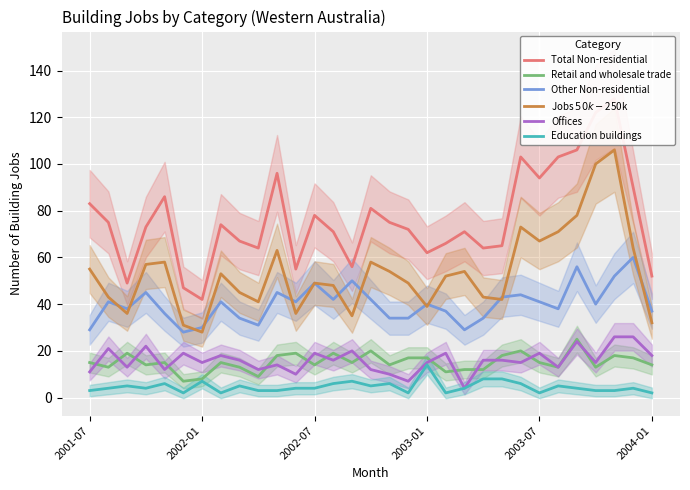

True or false: Education buildings has a value of 3 at 2001-07.

True